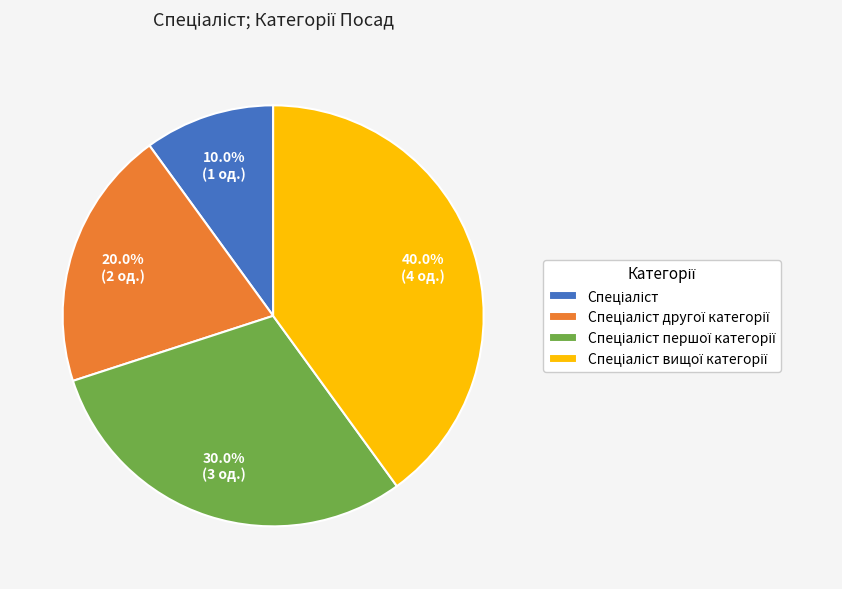

Does any single category account for the majority?

No